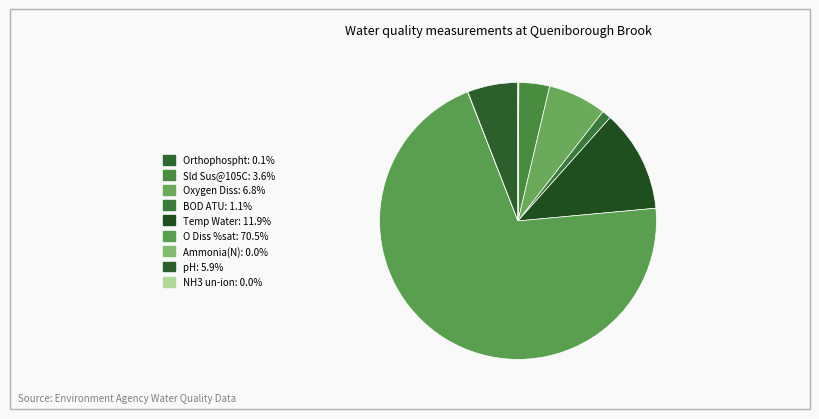

The Oxygen Diss slice represents 14% of the pie. True or false?

False